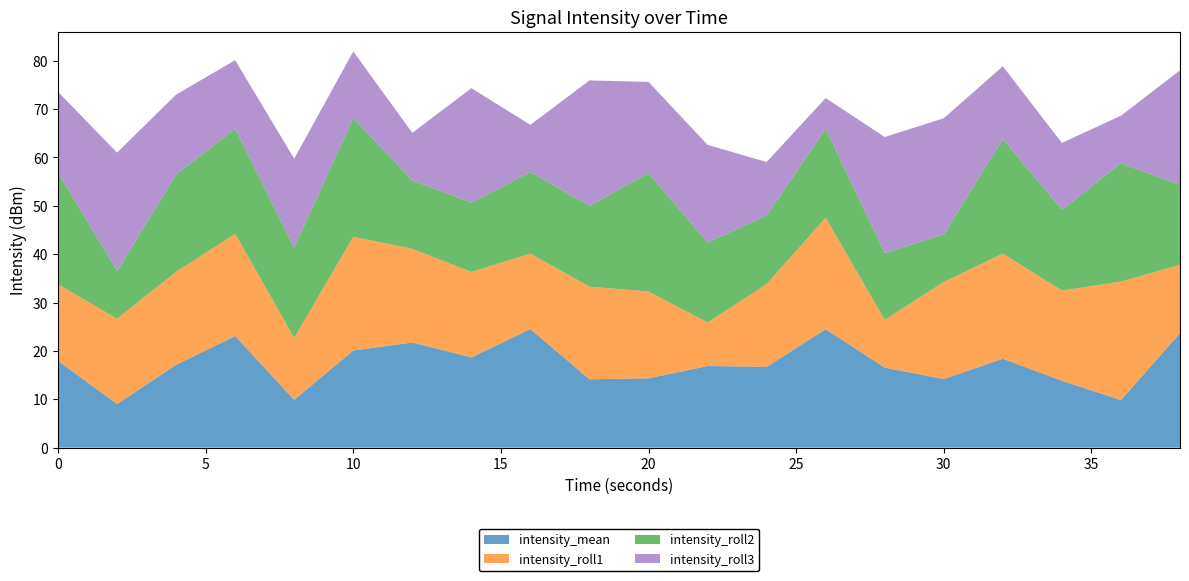

What value does the intensity_mean series have at 0?

18.0